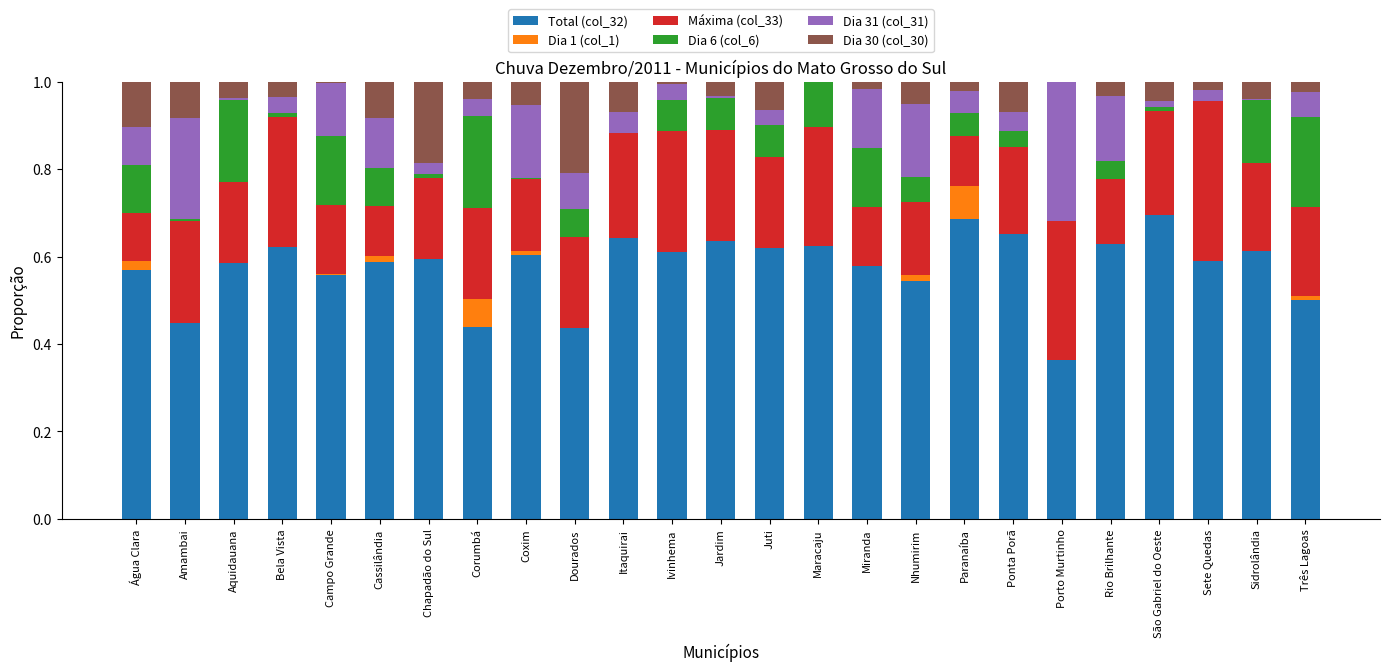

What is the total value across all series at Água Clara?

1.0